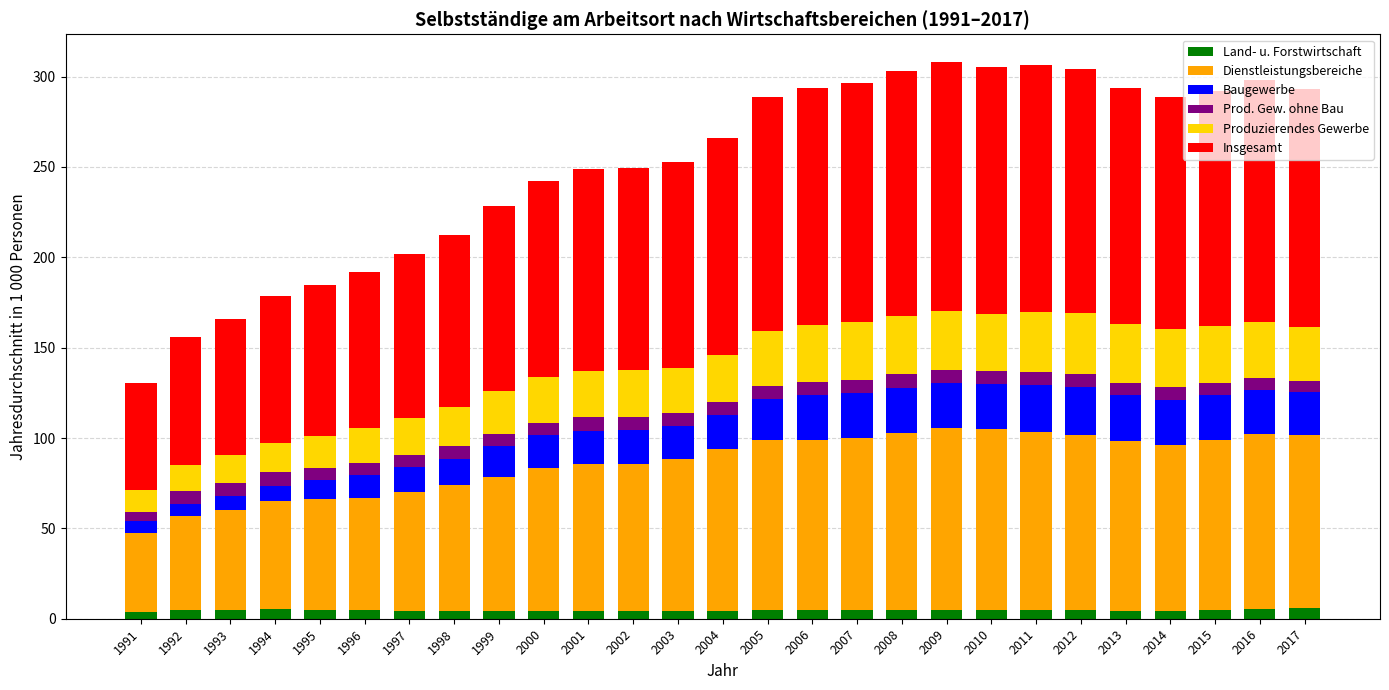

What are all the series names shown in the legend?

Land- u. Forstwirtschaft, Dienstleistungsbereiche, Baugewerbe, Prod. Gew. ohne Bau, Produzierendes Gewerbe, Insgesamt